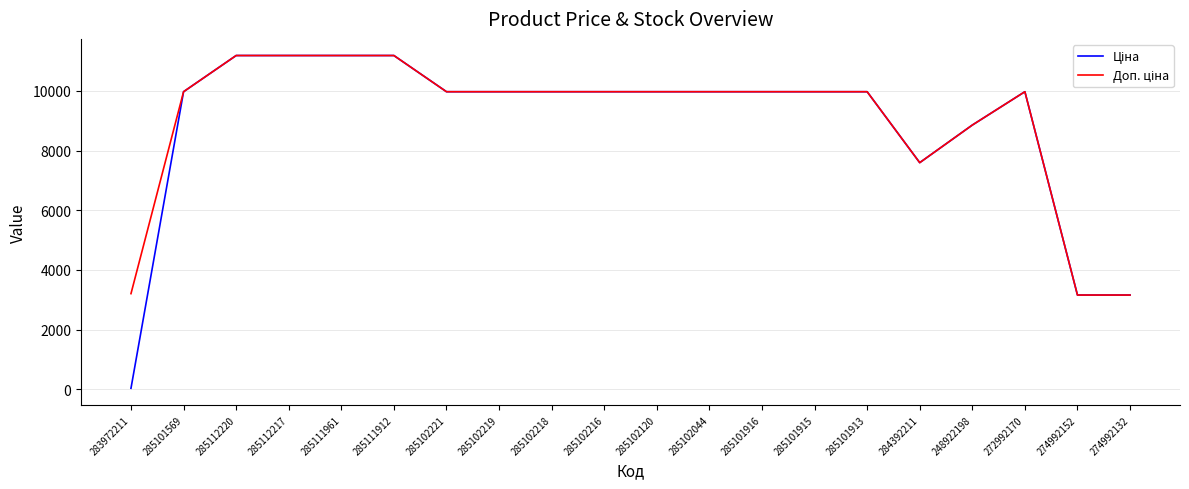

What is the total value across all series at 248922198?

17713.3